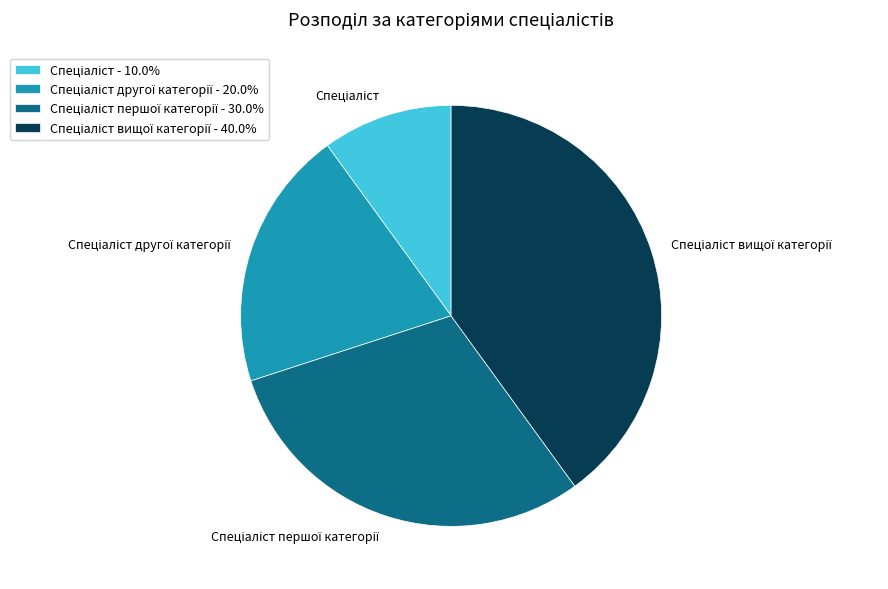

Is there a majority slice in this chart?

No